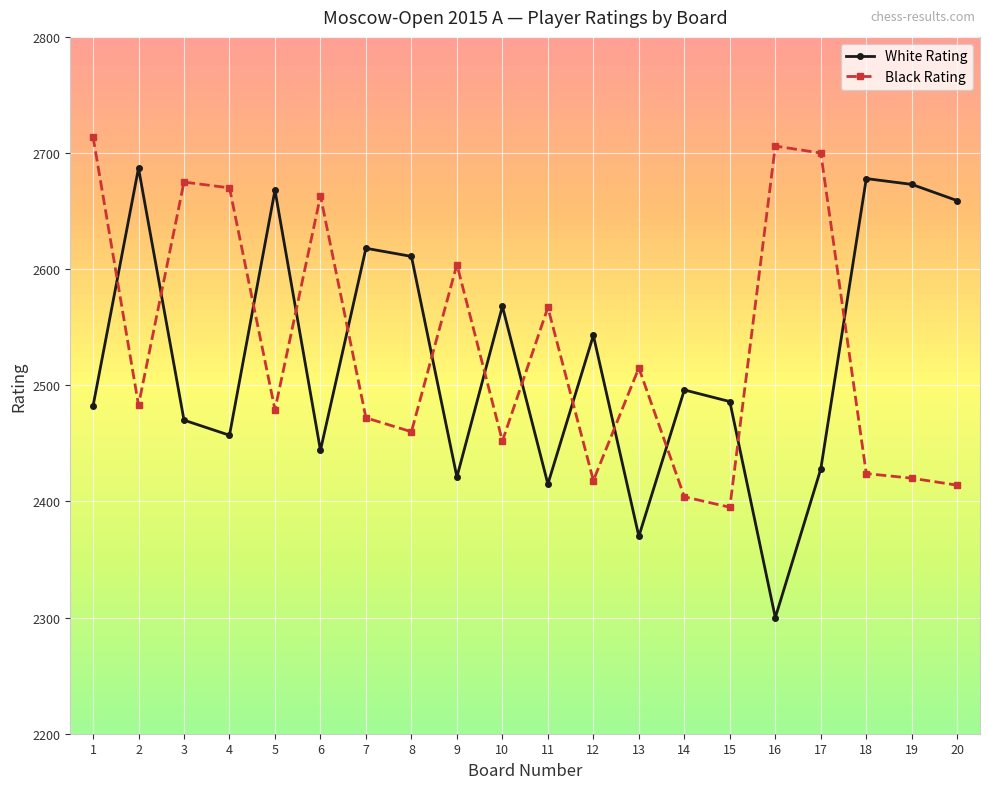

True or false: White Rating and Black Rating cross at least once.

True